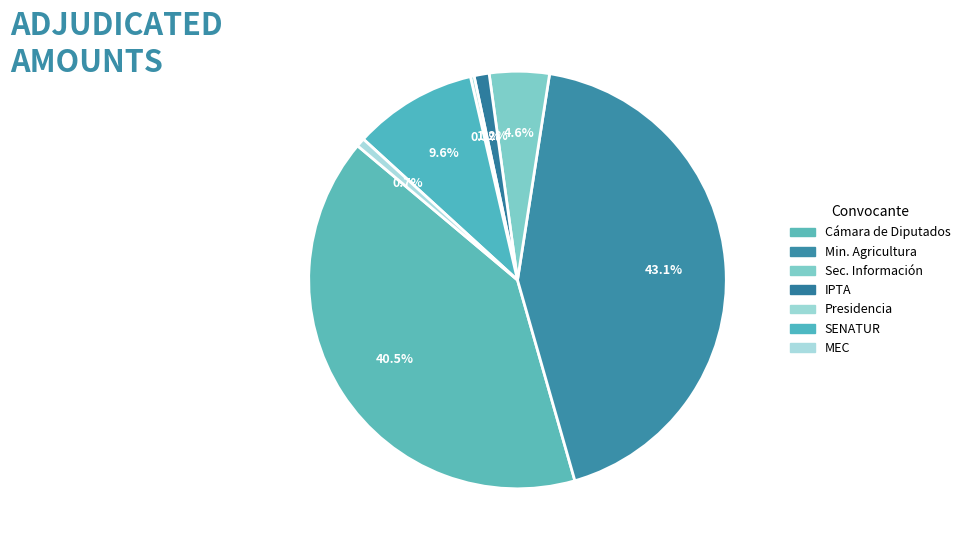

To the nearest percent, what is the difference between the largest and smallest slice percentages?

43%